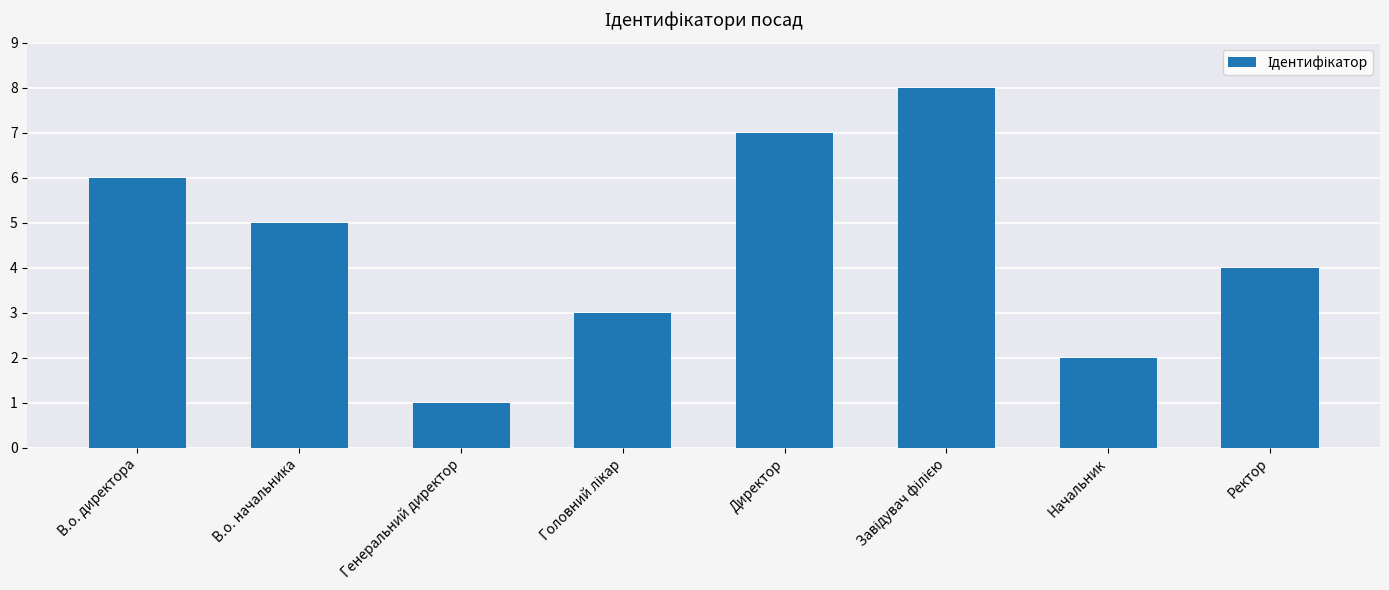

What is the greatest value displayed?

8